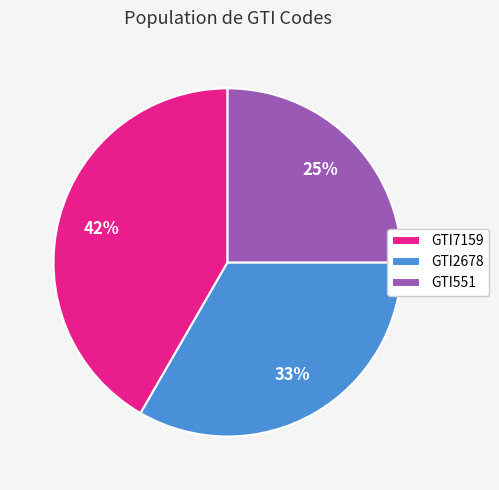

Between GTI2678 and GTI7159, which is larger?

GTI7159